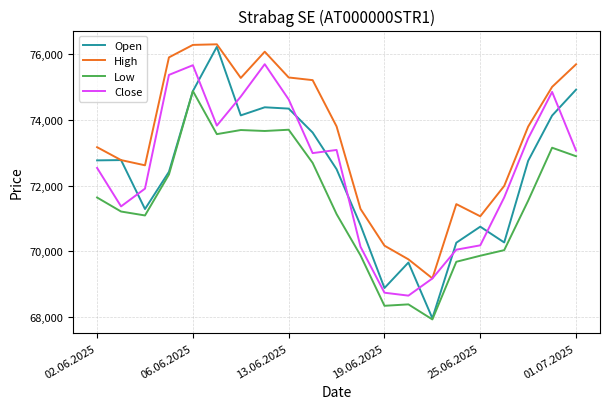

True or false: Low and Close cross at least once.

False